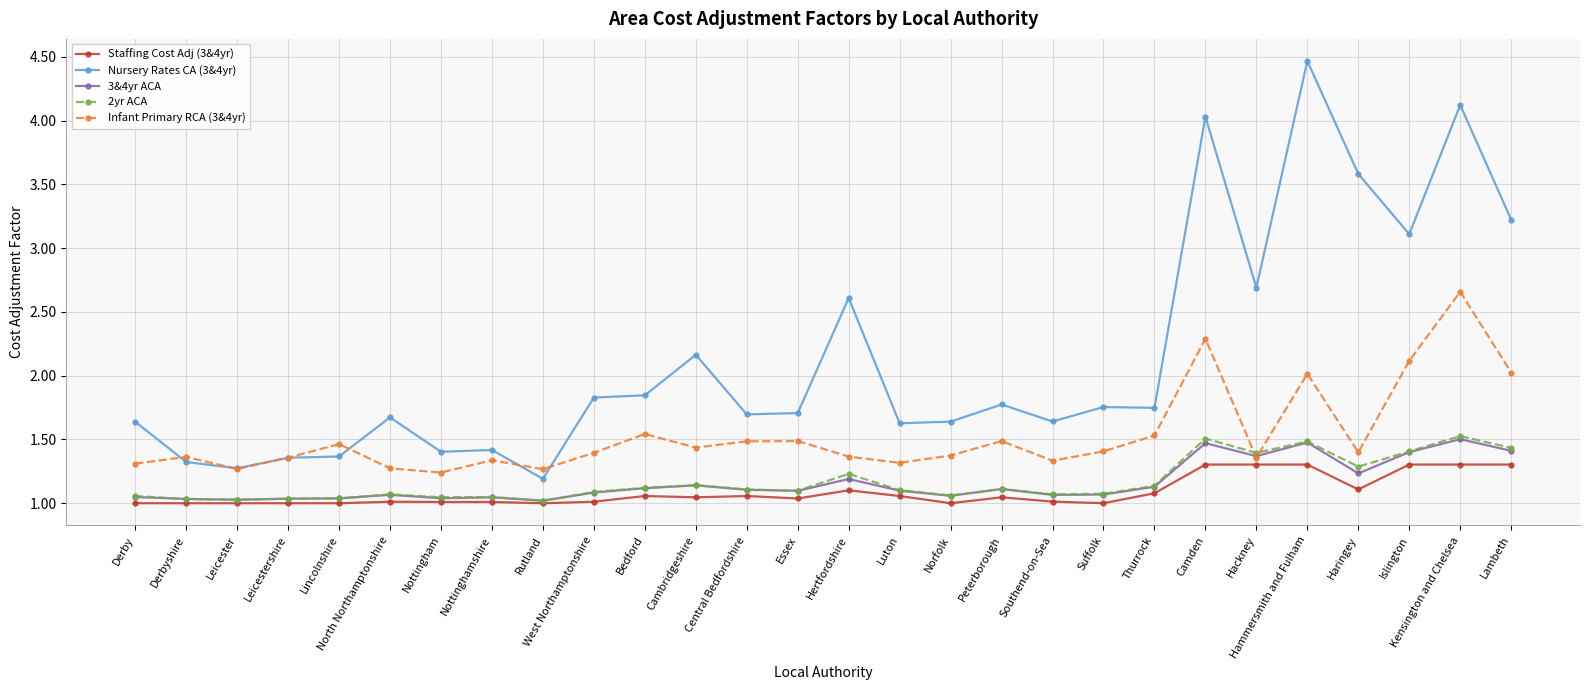

Between Leicestershire and Rutland, which series saw the biggest shift?

Nursery Rates CA (3&4yr)